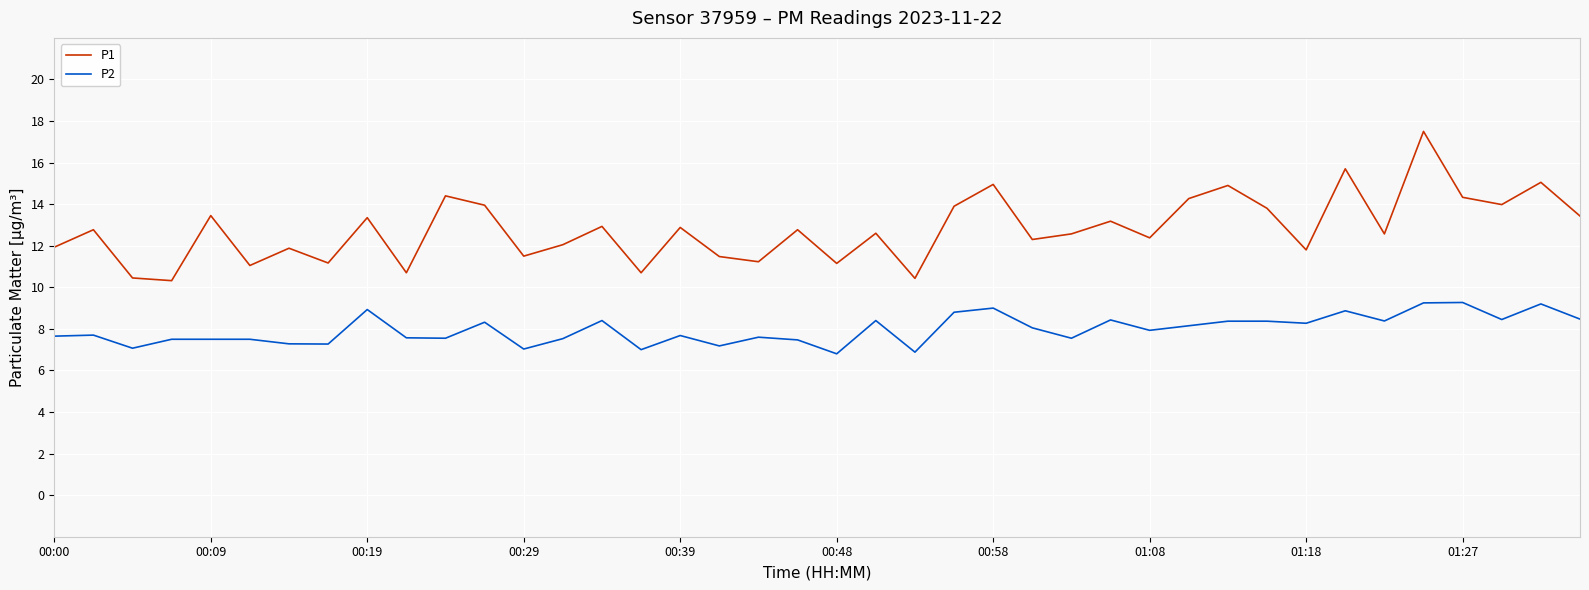

Which series has the largest total across all categories?

P1